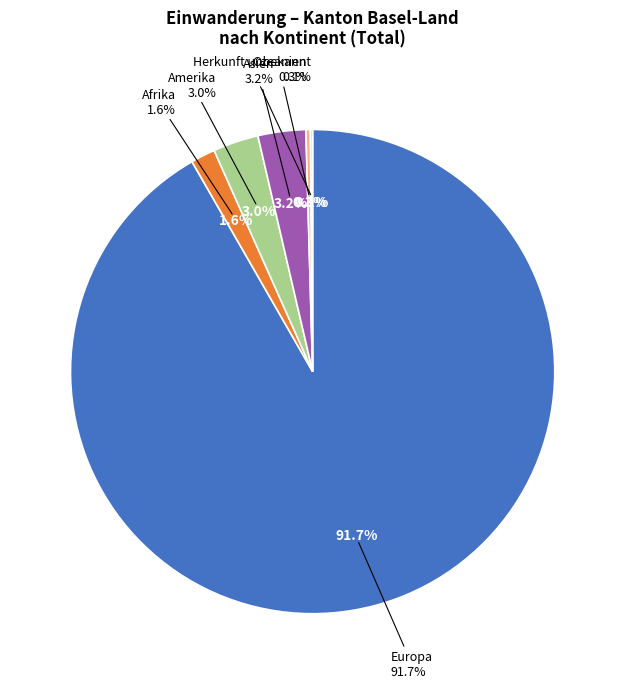

How many segments does this pie chart have?

6